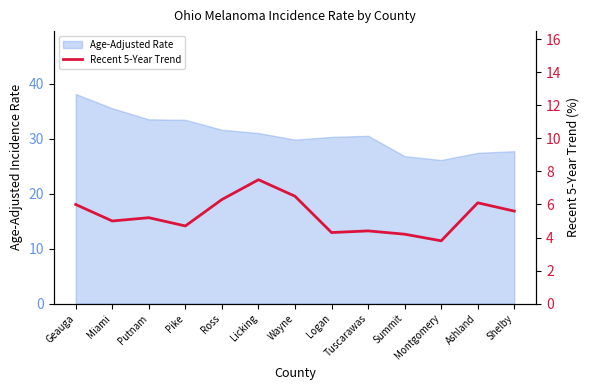

Where is the data nearest to the value 5?

Miami